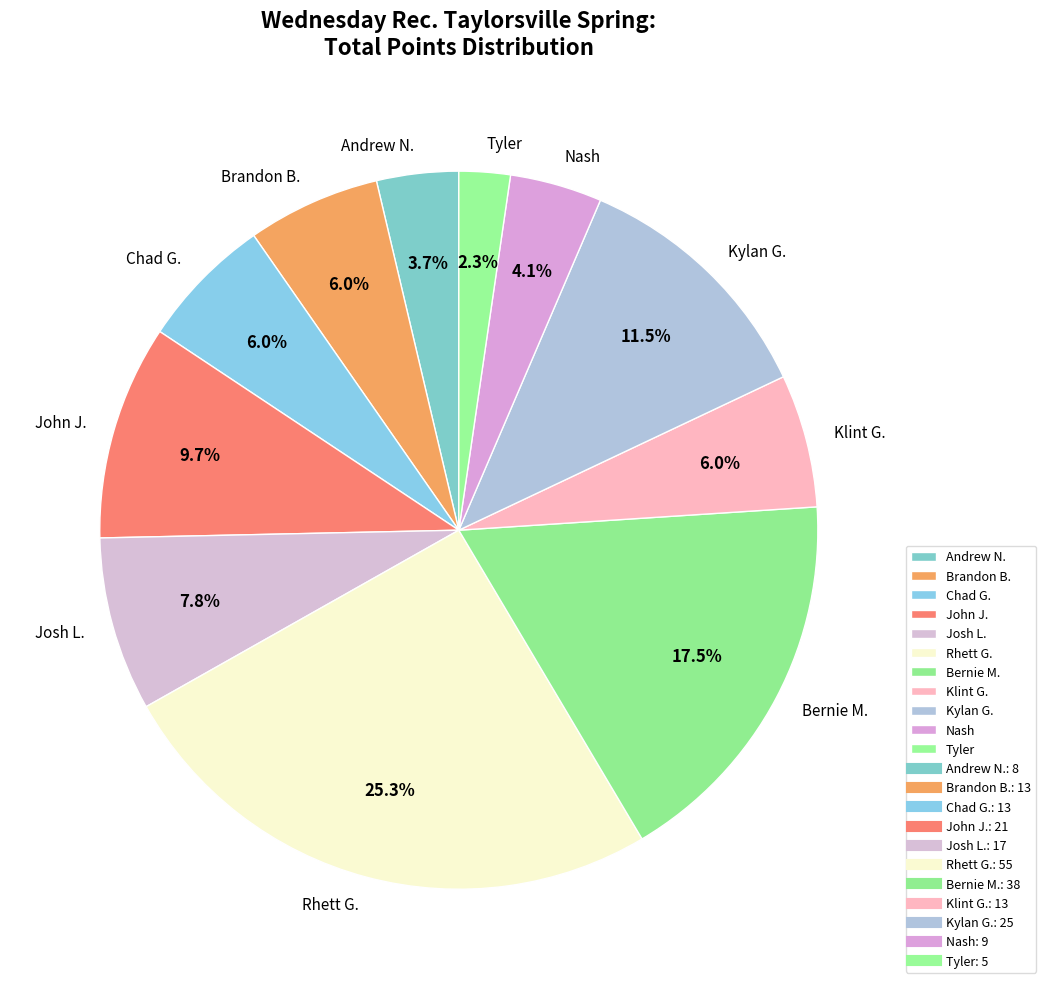

Approximately how many times larger is the value at Rhett G. compared to Tyler?

11.0